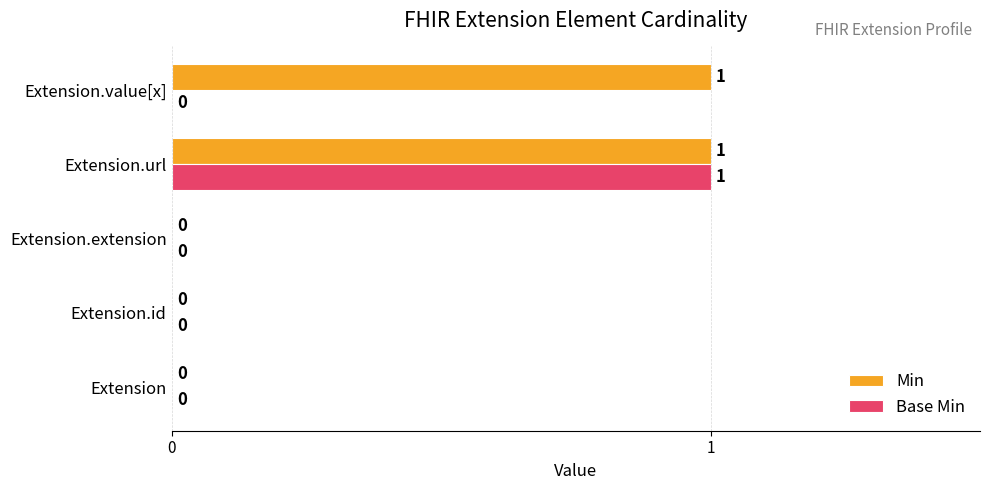

How many Base Min values are between 0 and 1?

5